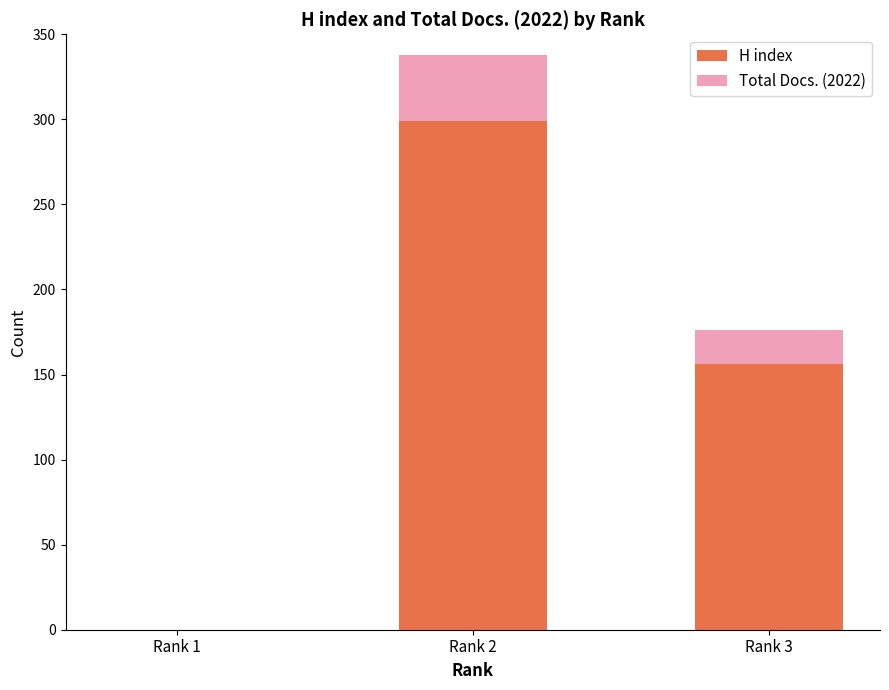

What is the sum of all H index values?

455